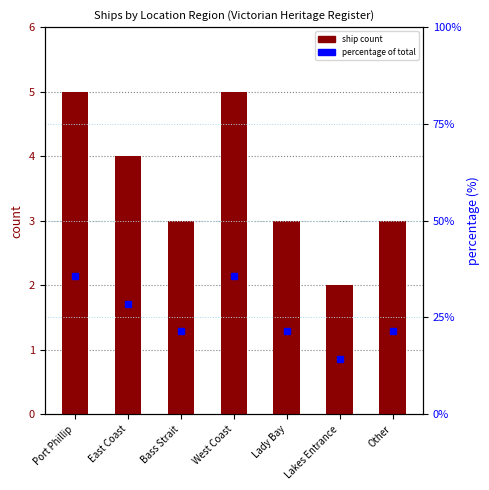

How many groups of bars are there?

7